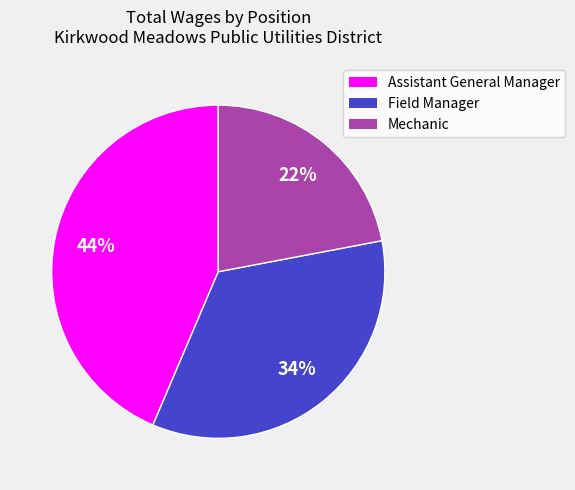

True or false: Assistant General Manager accounts for 32% of the total.

False